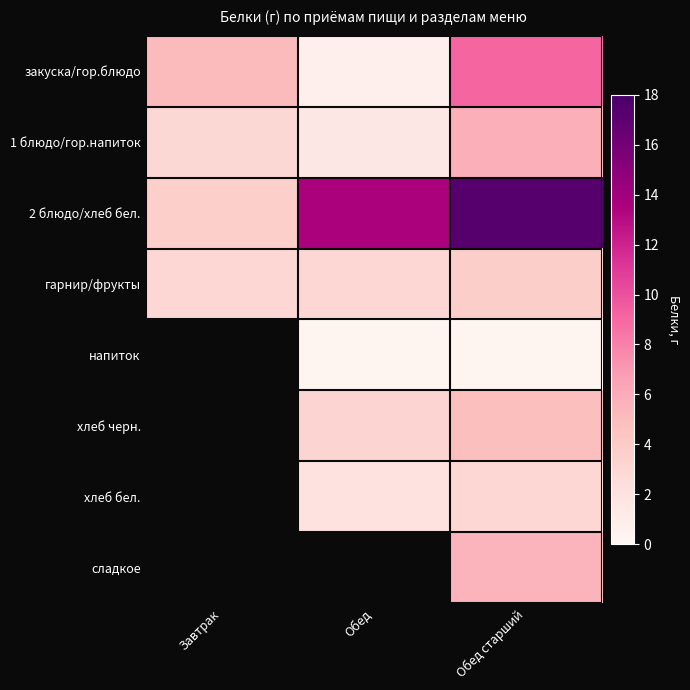

Is the value of гарнир/фрукты at Обед greater than the value of хлеб черн. at Обед старший?

No